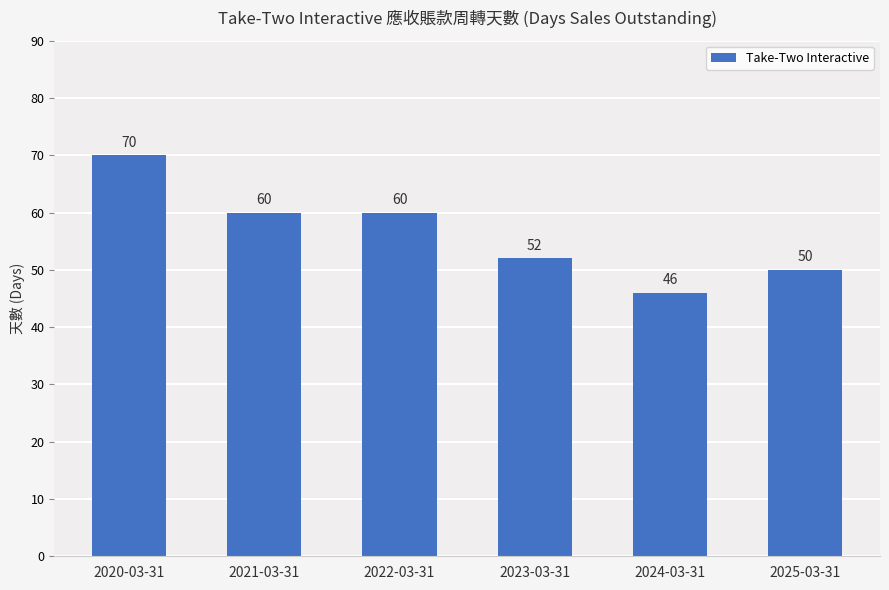

What is the difference between the maximum and minimum values?

24